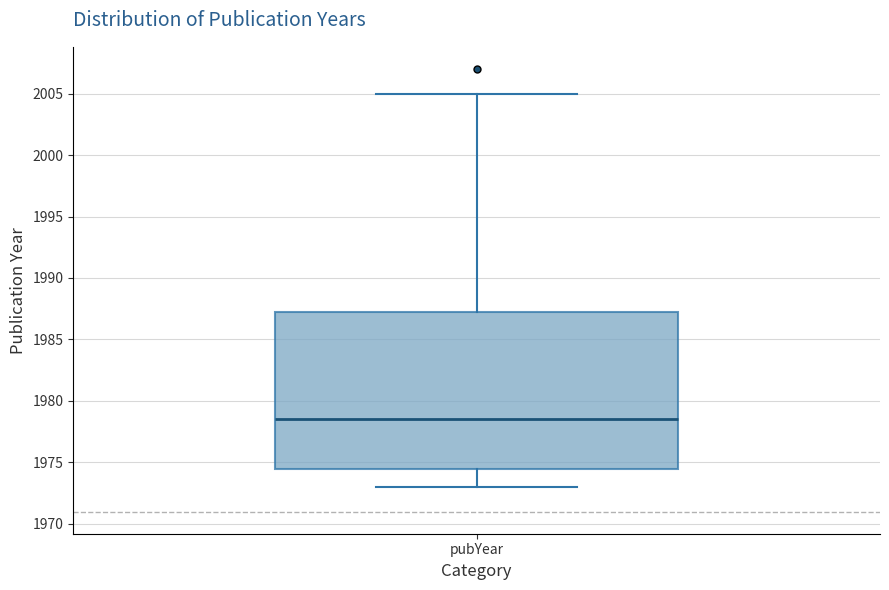

Where is the upper edge of the box for pubYear on the y-axis? The values are not printed on the chart, so give them approximately, as read against the axis.

1987.5